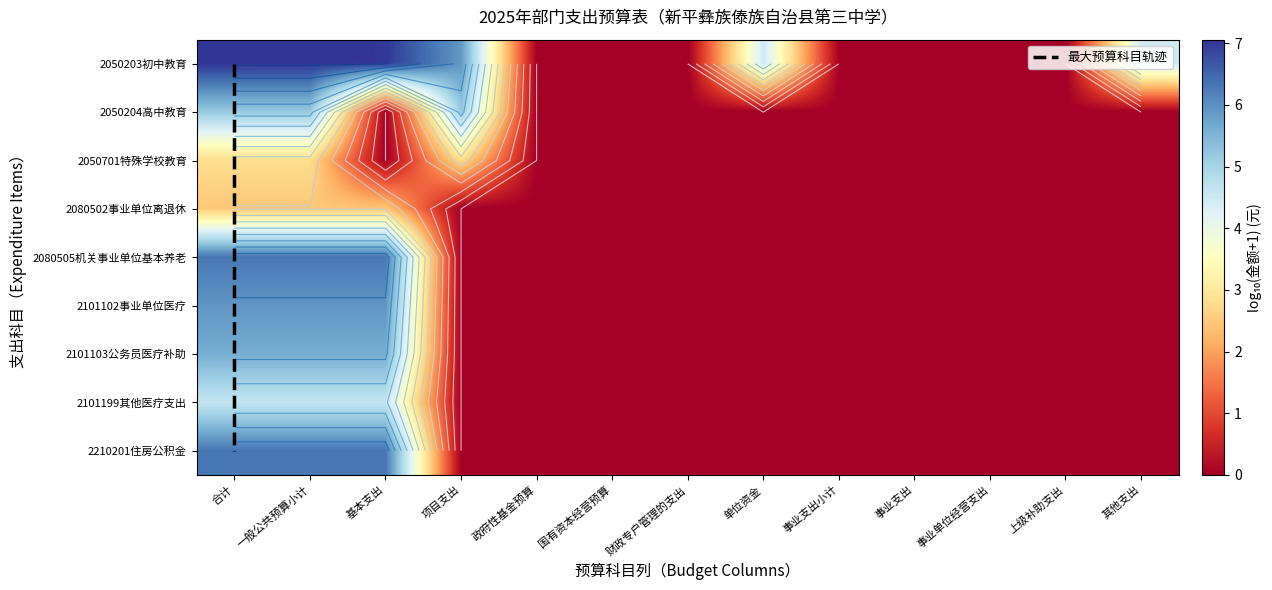

Reading left to right, list all the values displayed in this chart.

2050203: 6.3	6.3	6.3	0.0	0.0	0.0	0.0	0.0	0.0	0.0	0.0	0.0	0.0
2050204: 5.2	5.2	0.0	5.2	0.0	0.0	0.0	0.0	0.0	0.0	0.0	0.0	0.0
2050701: 2.8	2.8	0.0	2.8	0.0	0.0	0.0	0.0	0.0	0.0	0.0	0.0	0.0
2080502: 5.9	5.9	5.9	0.0	0.0	0.0	0.0	0.0	0.0	0.0	0.0	0.0	0.0
2080505: 2.5	2.5	2.5	0.0	0.0	0.0	0.0	0.0	0.0	0.0	0.0	0.0	0.0
2101102: 4.6	4.6	4.6	0.0	0.0	0.0	0.0	0.0	0.0	0.0	0.0	0.0	0.0
2101103: 5.6	5.6	5.6	0.0	0.0	0.0	0.0	0.0	0.0	0.0	0.0	0.0	0.0
2101199: 6.3	6.3	6.3	0.0	0.0	0.0	0.0	0.0	0.0	0.0	0.0	0.0	0.0